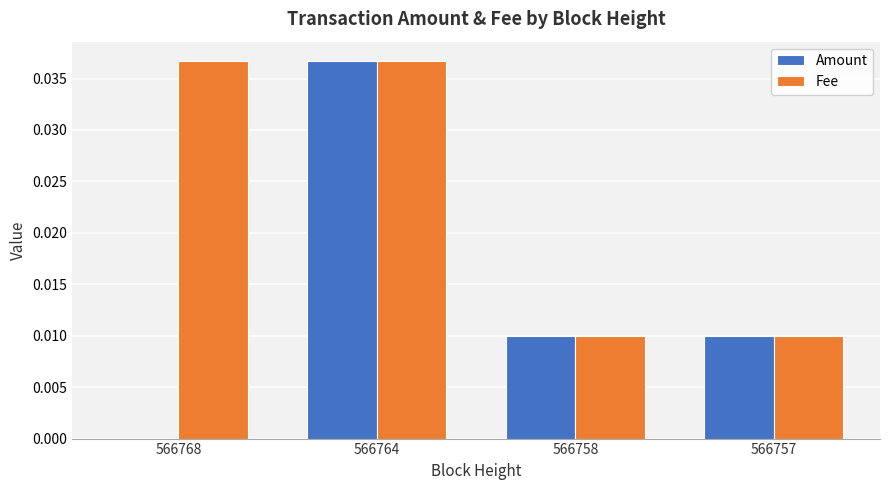

At which label does Amount reach its peak?

566764